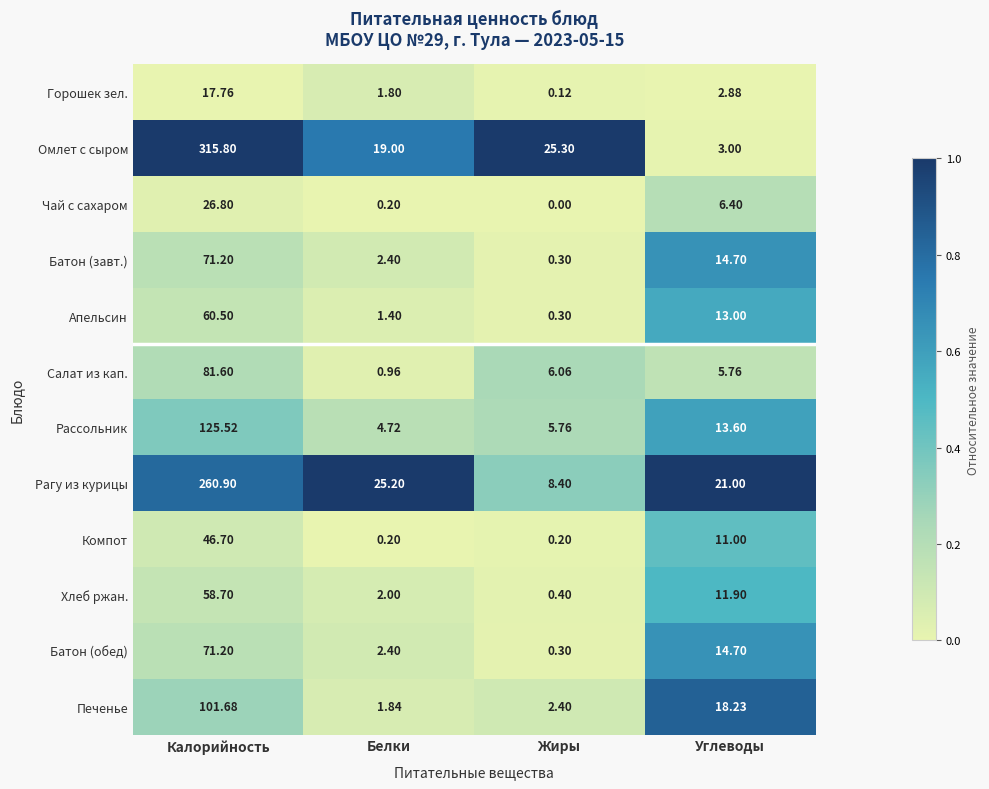

Which category has the lowest value across all series?

Жиры